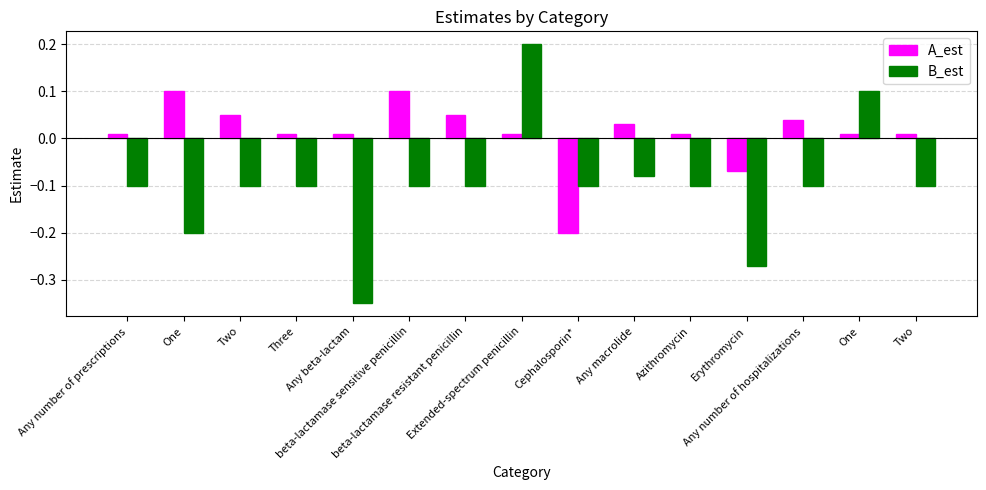

Which series has the largest total across all categories?

A_est